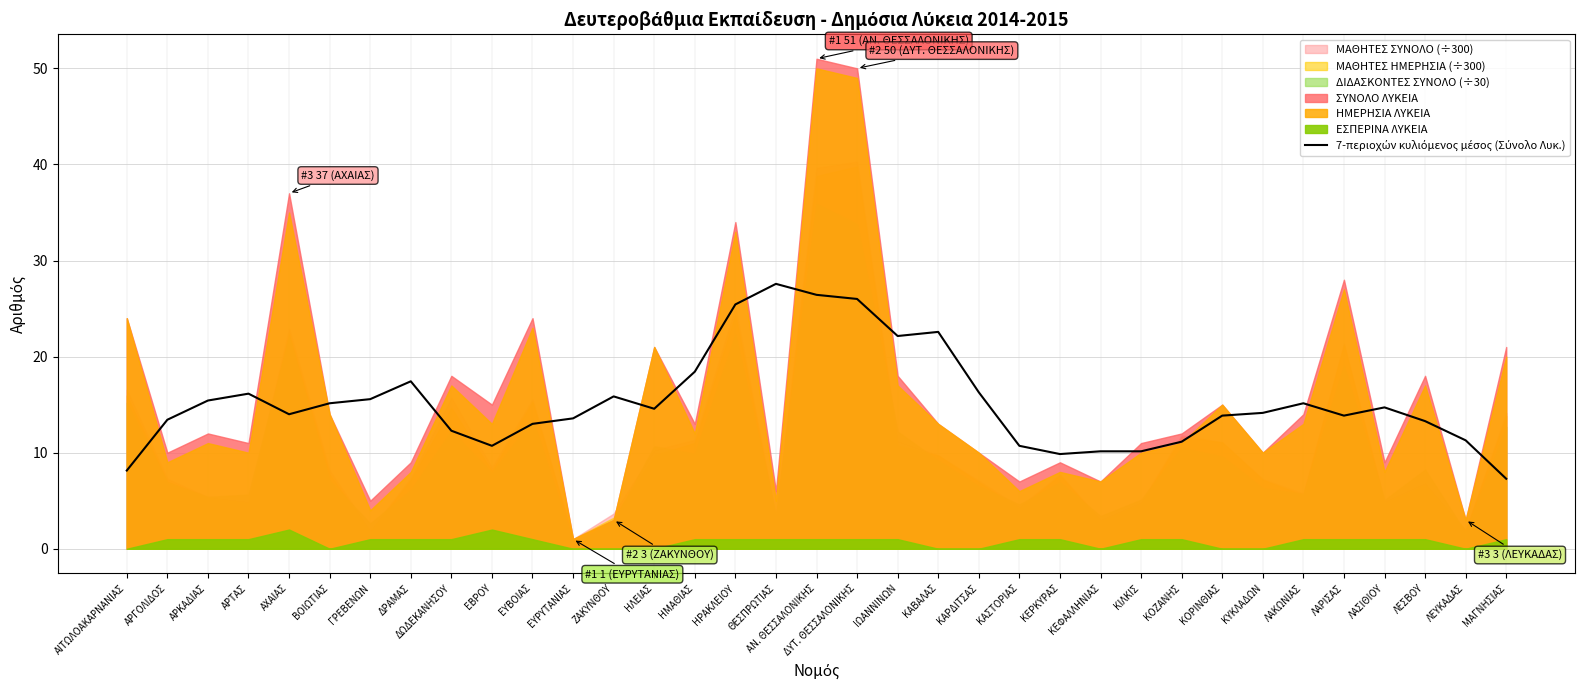

The chart shows a value of 7.3 at ΑΡΚΑΔΙΑΣ. True or false?

False